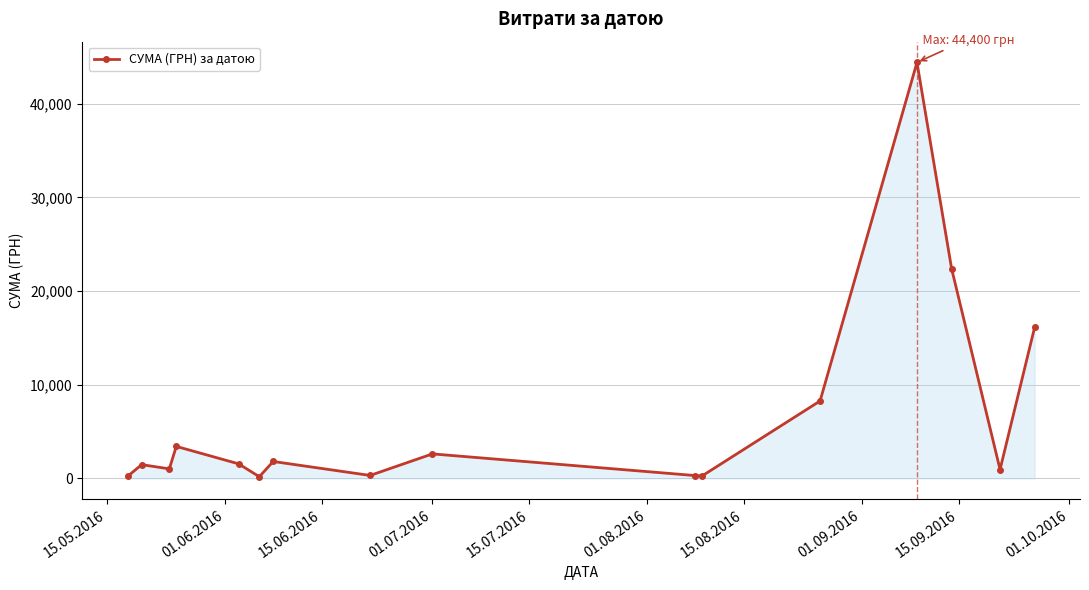

What is the greatest value displayed?

44400.2